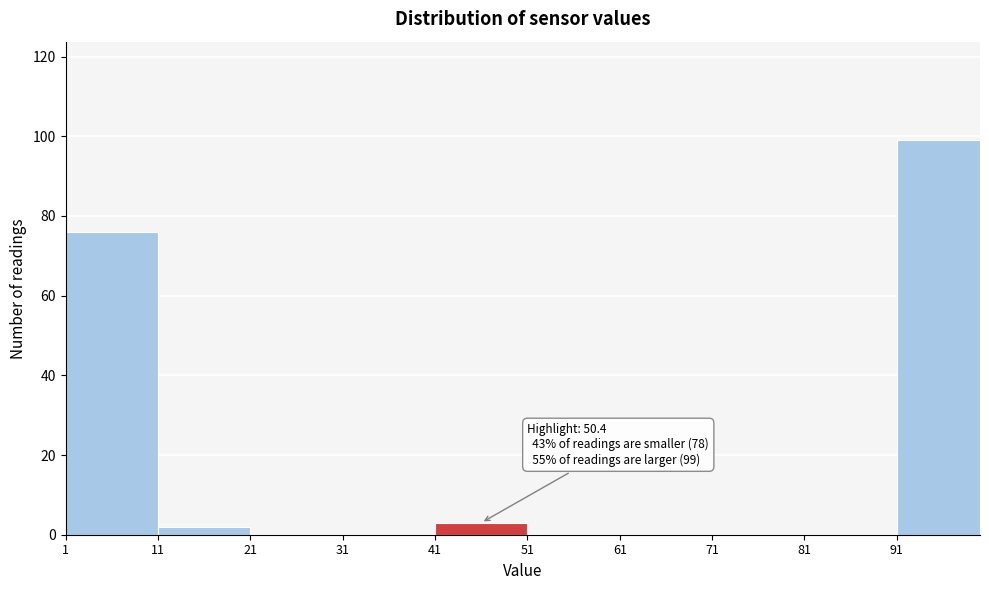

Over which range of the x-axis is the bar tallest?

91 to 100